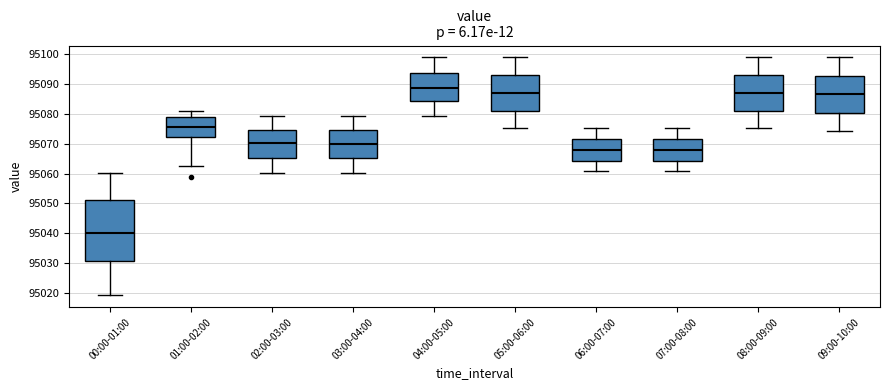

Where is the lower edge of the box for 00:00-01:00 on the y-axis? The values are not printed on the chart, so give them approximately, as read against the axis.

95031